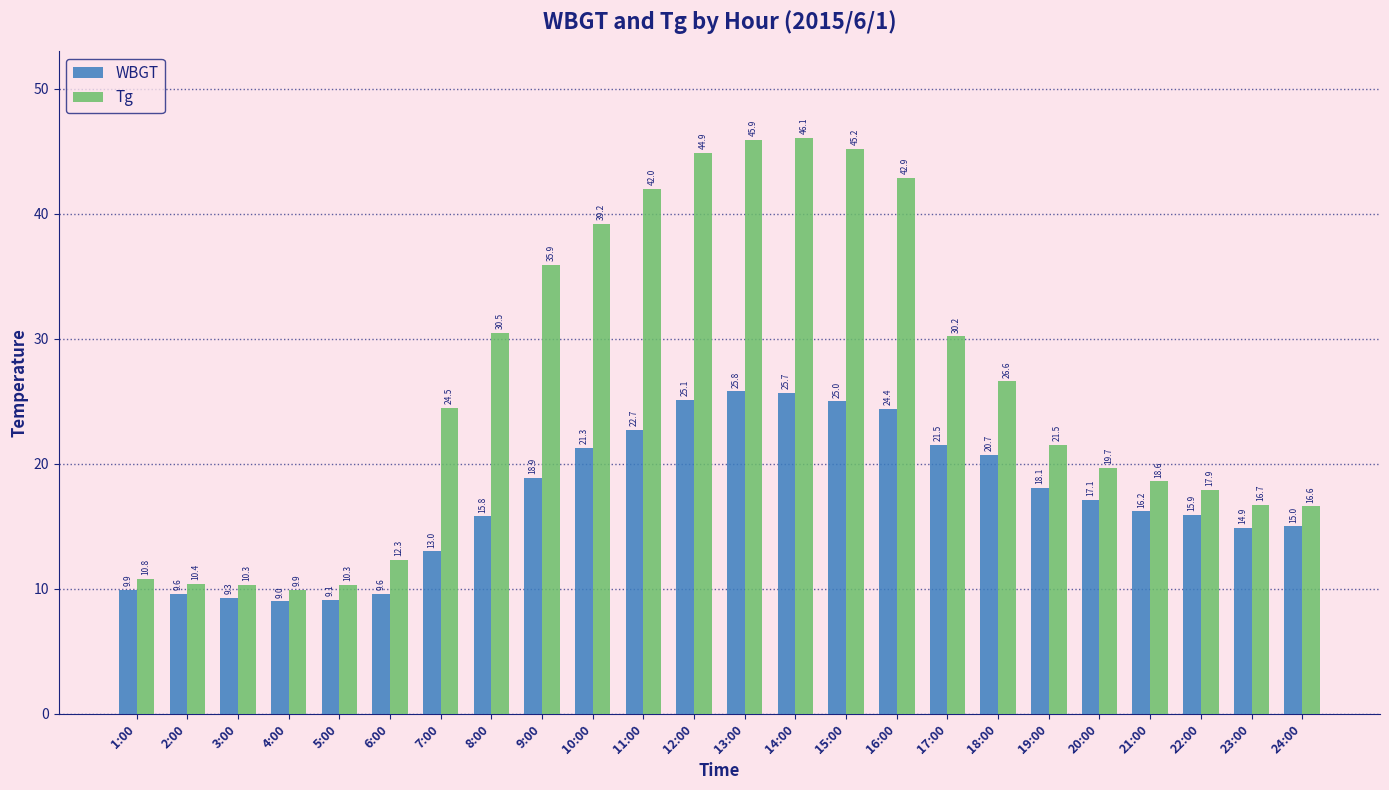

What are all the series names shown in the legend?

WBGT, Tg